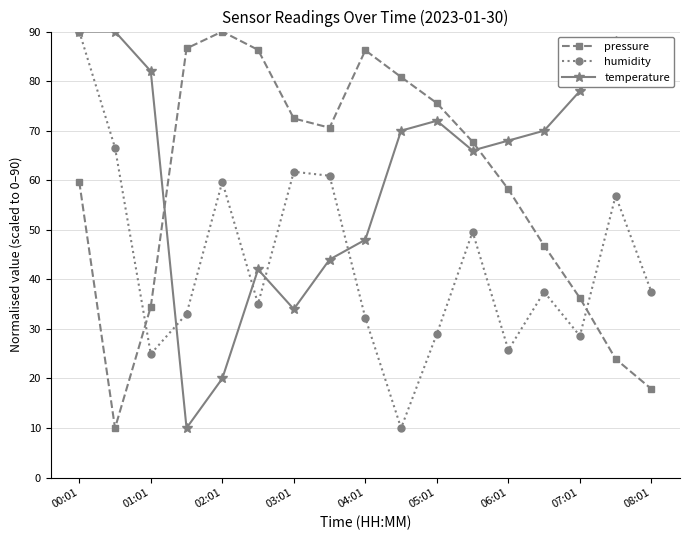

What are all the series names shown in the legend?

pressure, humidity, temperature